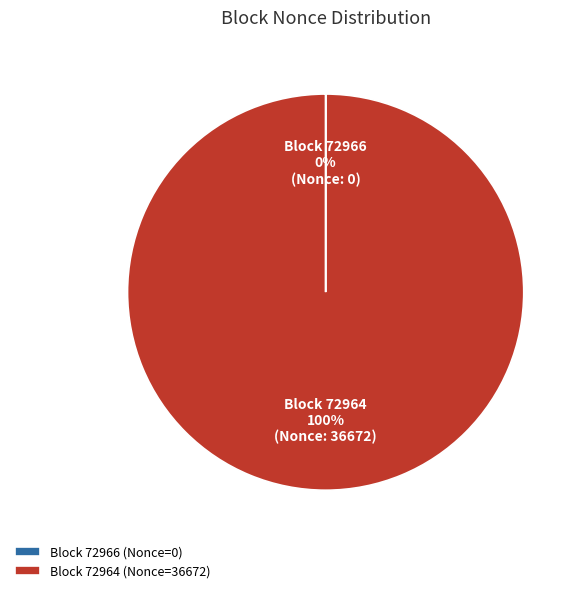

The Block 72964 (Nonce=36672) slice represents 100% of the pie. True or false?

True